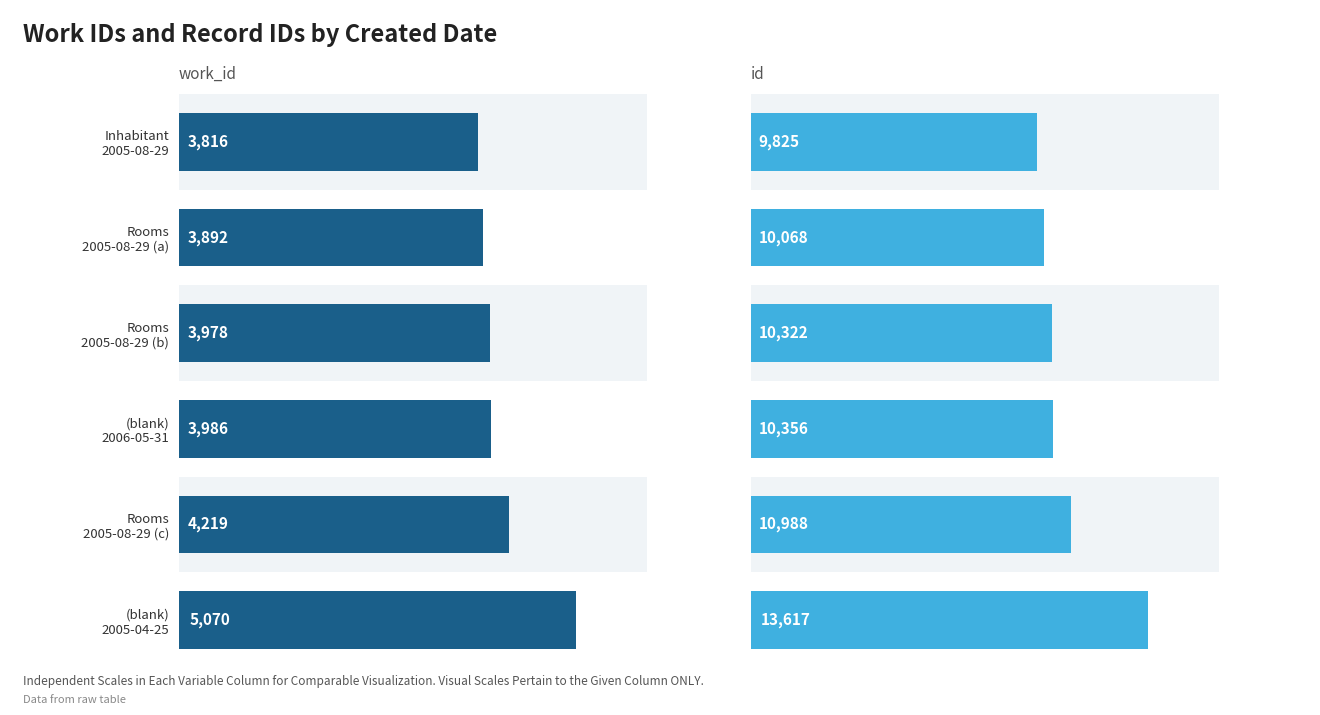

What is the value of the work_id bar at the 6th from the left?

5070